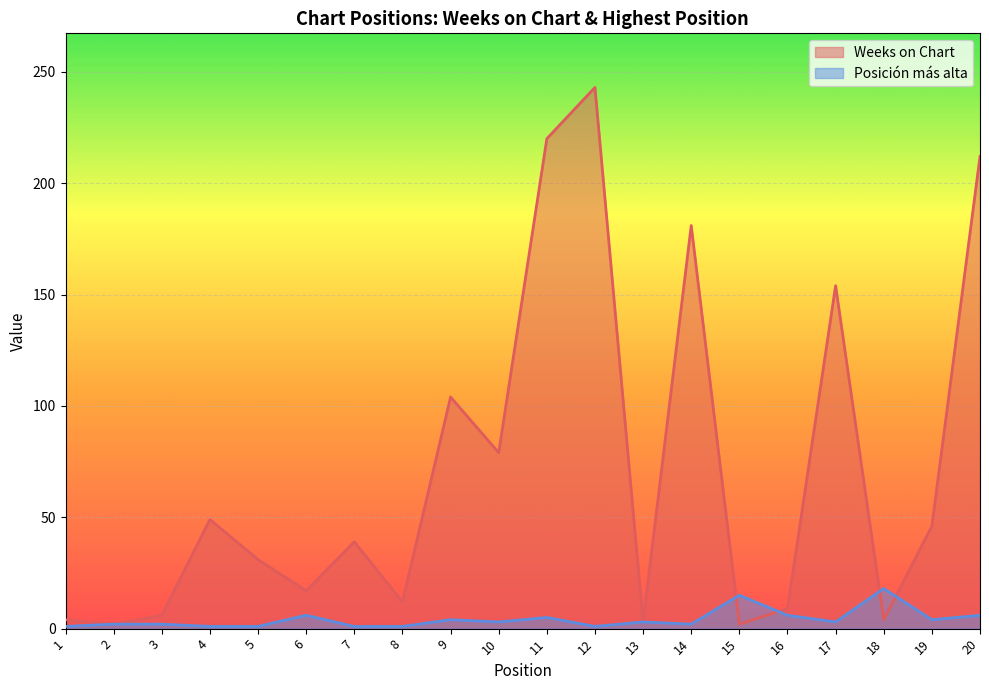

Between 1 and 7, which is larger?

7